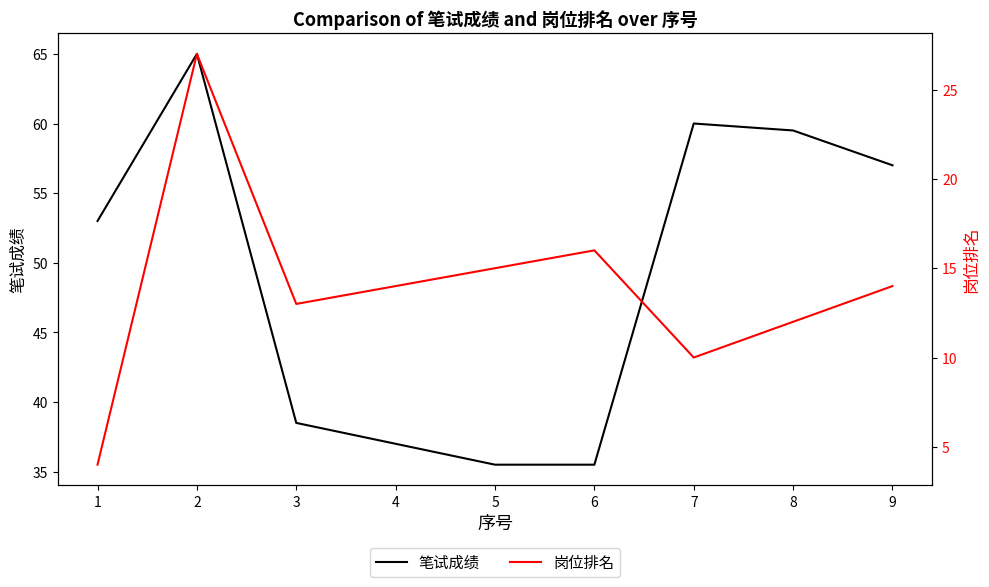

True or false: 岗位排名 has a value of 17.9 at 7.

False